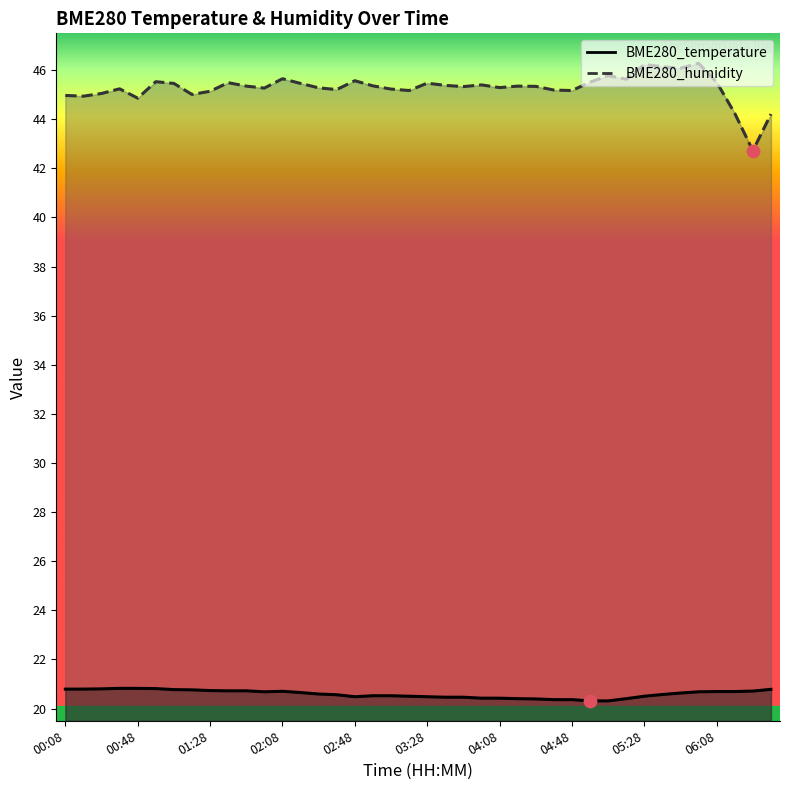

Between 00:48 and 00:08, which is larger?

00:48